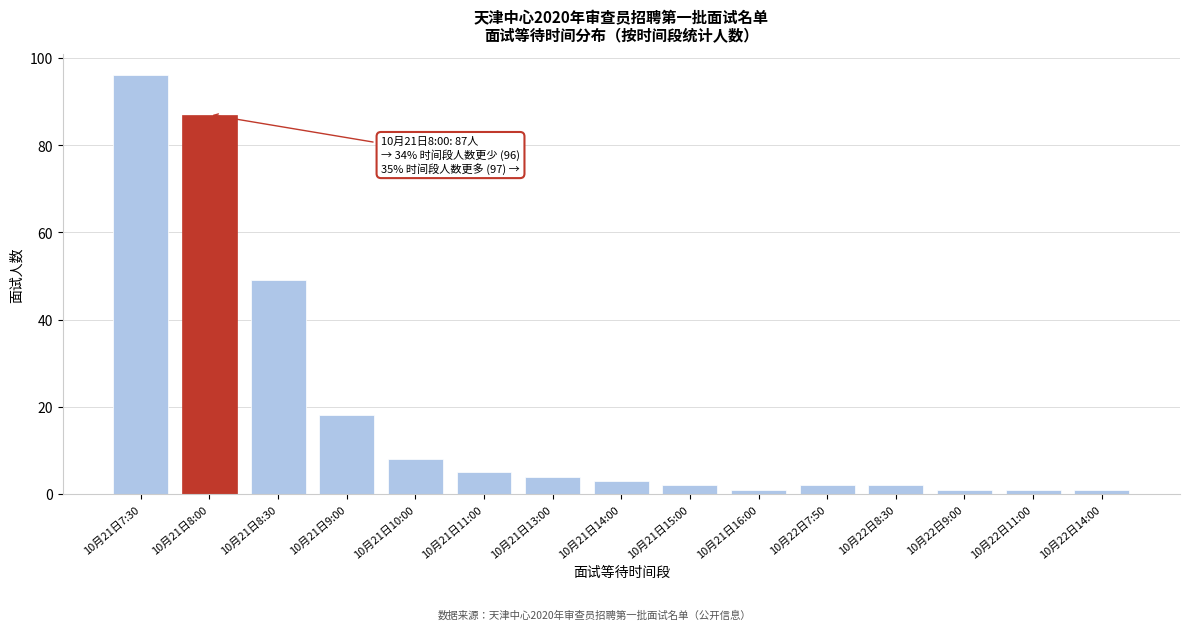

Reading left to right, extract all data points from this chart.

96	87	49	18	8	5	4	3	2	1	2	2	1	1	1